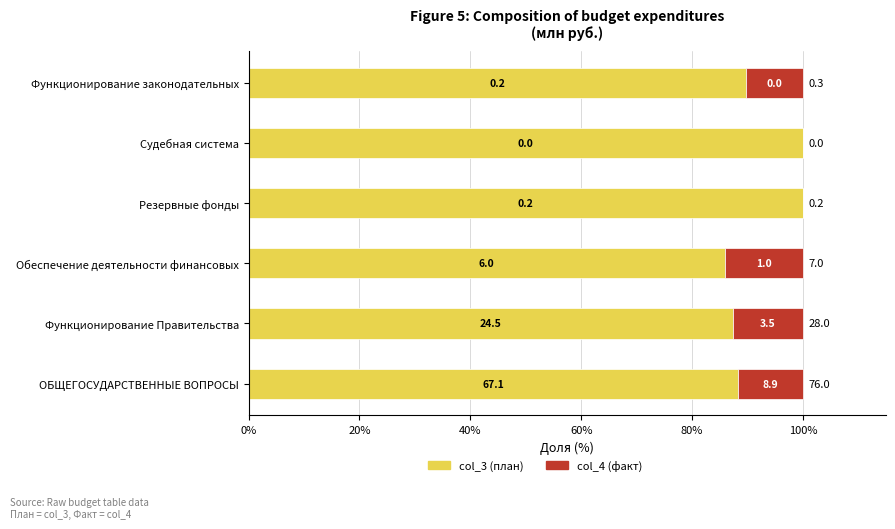

What are all the series names shown in the legend?

col_3 (план), col_4 (факт)